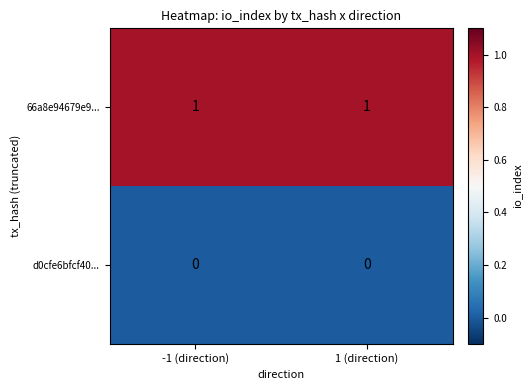

Rank the series by their maximum value, from highest to lowest.

66a8e94679e9..., d0cfe6bfcf40...